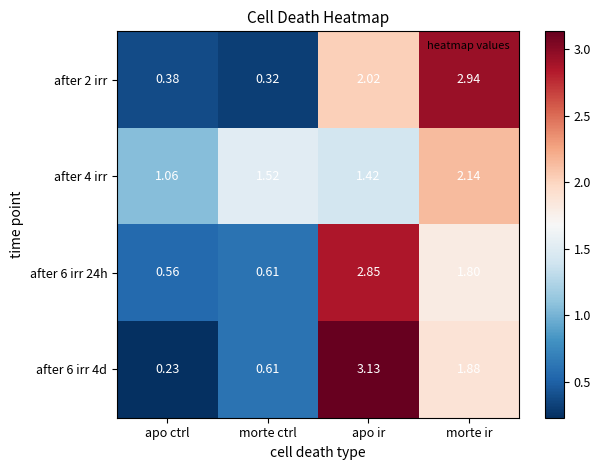

Which category has the lowest value in the after 6 irr 24h series?

apo ctrl